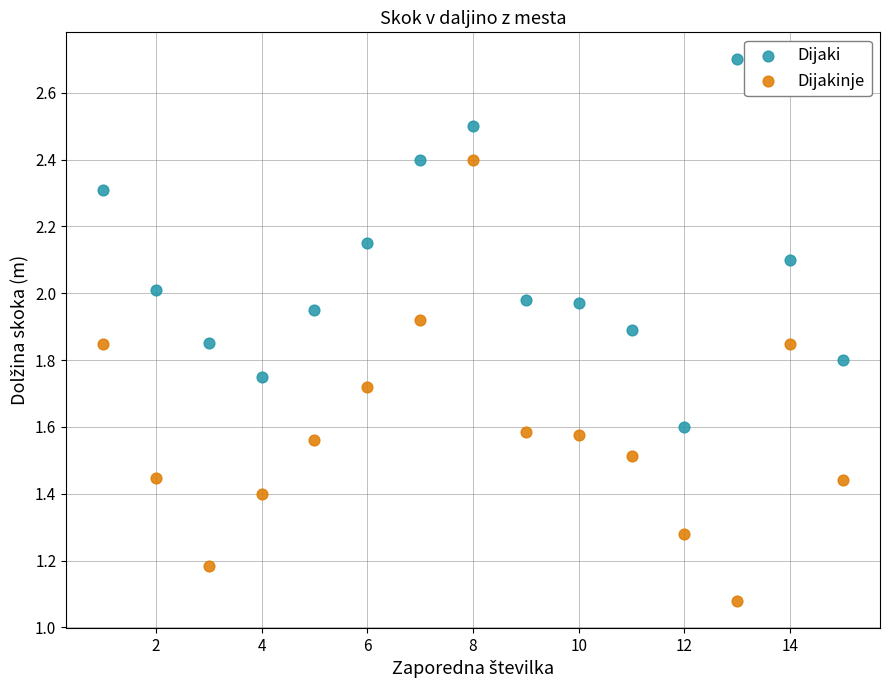

Across all data points, what is the range of X values (max minus min)?

14.0